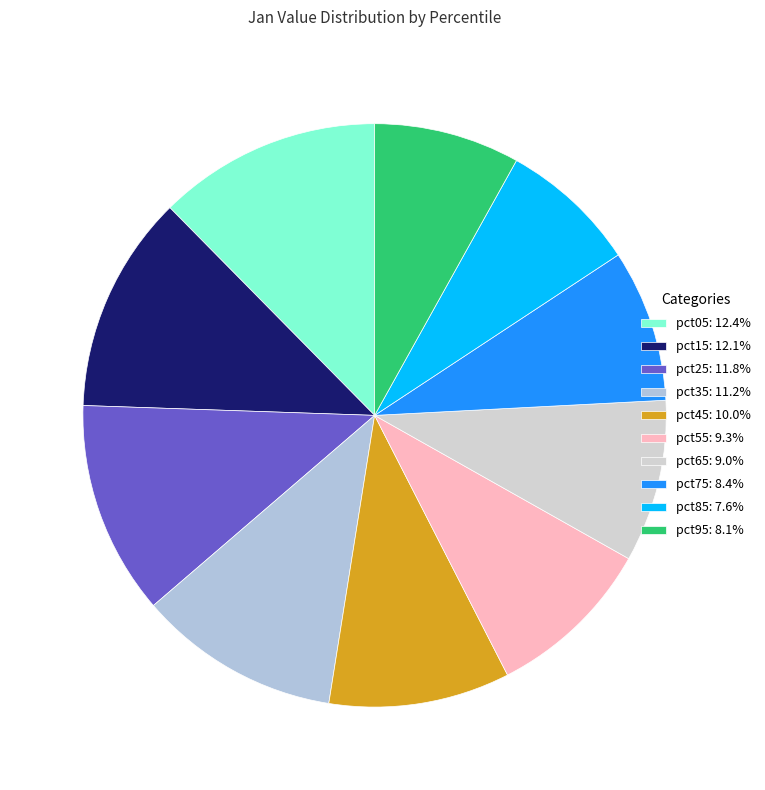

Count the number of slices in the pie.

10